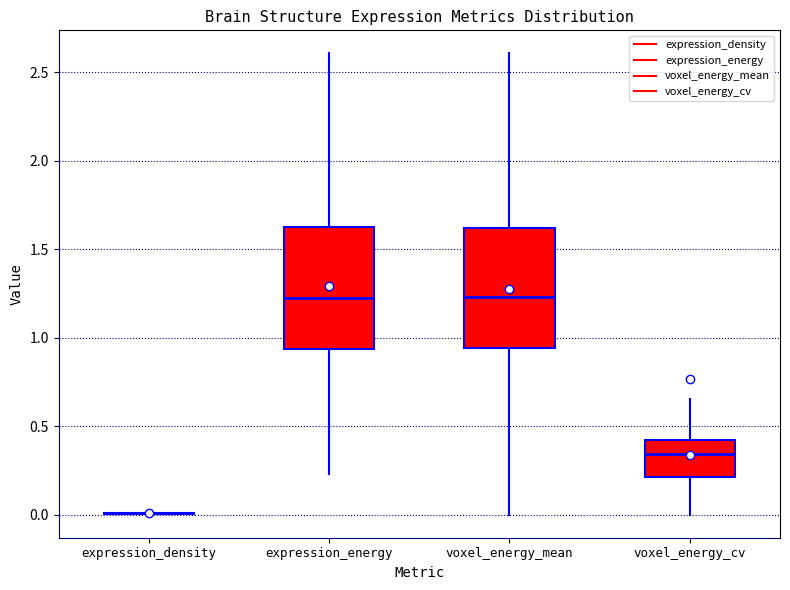

Reading left to right, transcribe this box plot: for each box, give where its median line is, the range the box spans, and where its two whiskers end, as read against the y-axis. The values are not printed on the chart, so give them approximately, as read against the axis.

expression_density: box collapsed to a line at 0.00, whiskers 0.00 to 0.00
expression_energy: median 1.20, box 0.95 to 1.60, whiskers 0.25 to 2.60
voxel_energy_mean: median 1.25, box 0.95 to 1.60, whiskers 0.00 to 2.60
voxel_energy_cv: median 0.35, box 0.20 to 0.40, whiskers 0.00 to 0.65